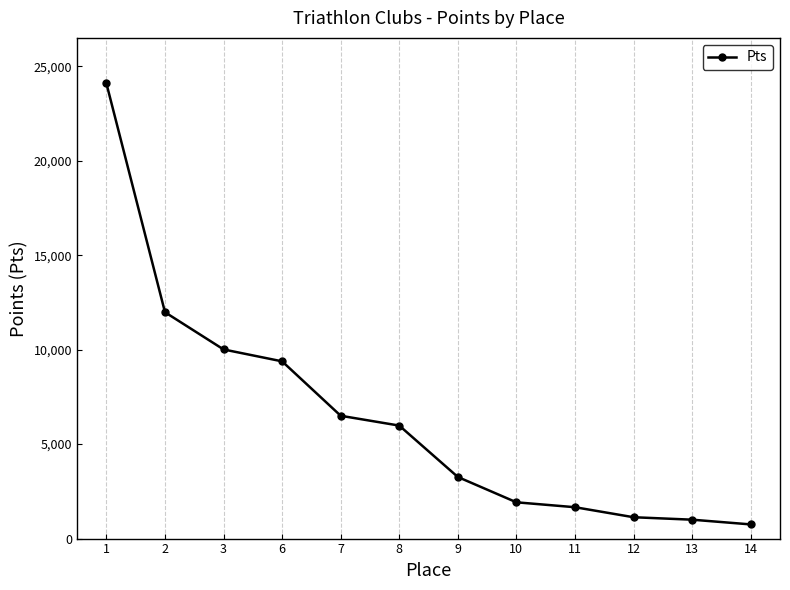

The chart shows a value of 24090 at 1. True or false?

True